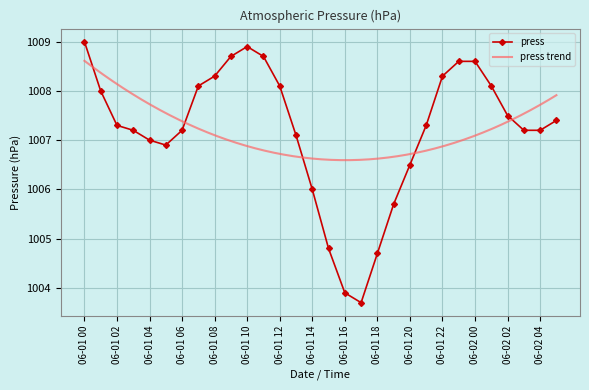

What is the difference between the second highest and second lowest values?

5.0